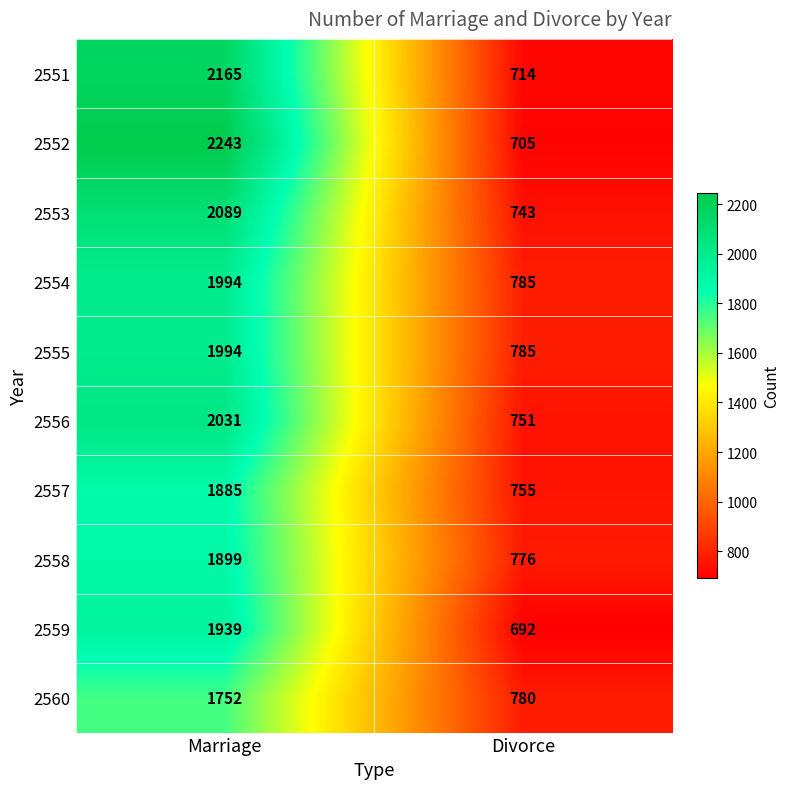

What is the difference between the highest and lowest values at Marriage?

491